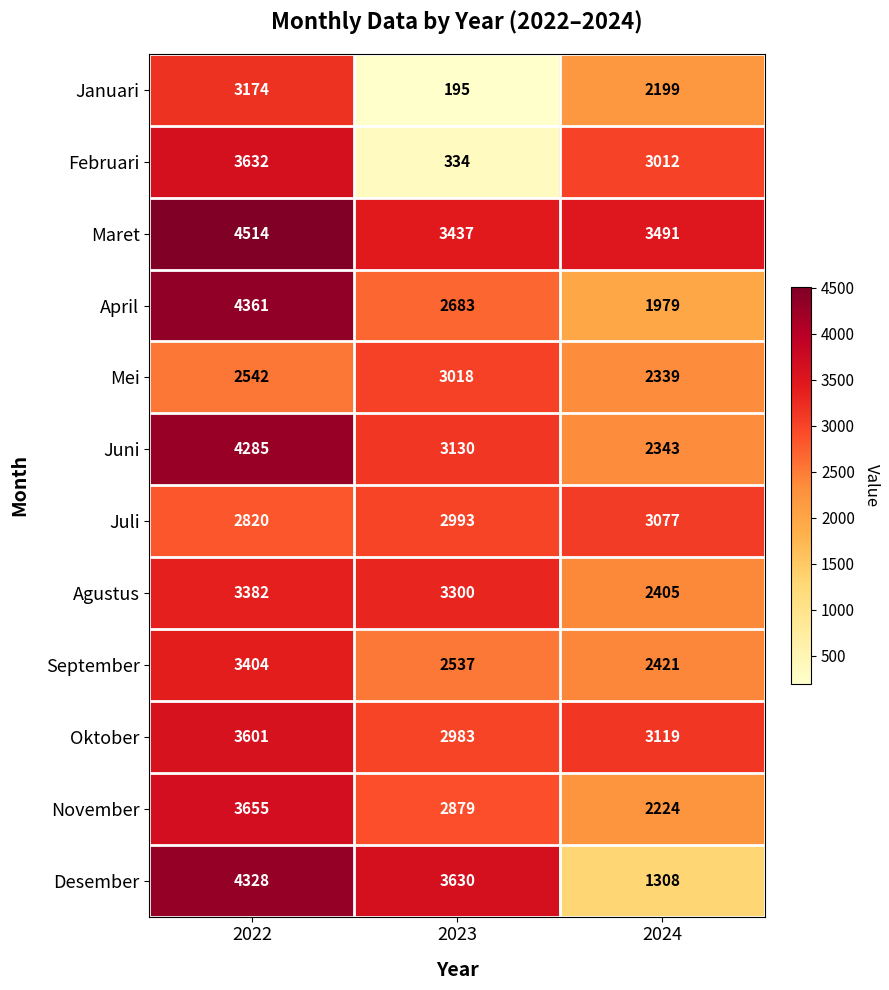

What is the greatest value displayed?

4514